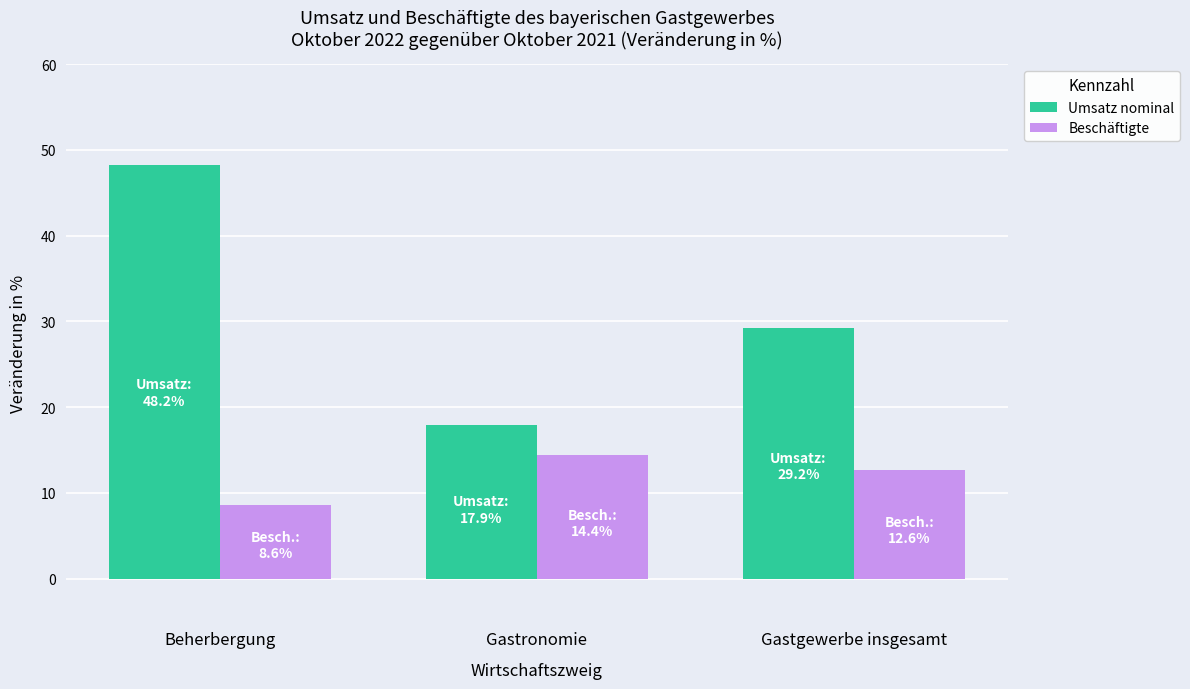

Which series changed the most between Beherbergung and Gastronomie?

Umsatz nominal